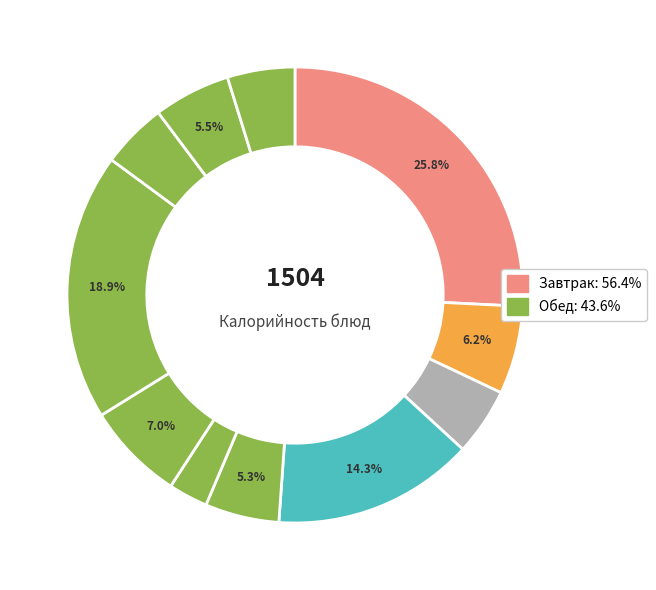

To the nearest percent, what is the difference between the largest and smallest slice percentages?

23%